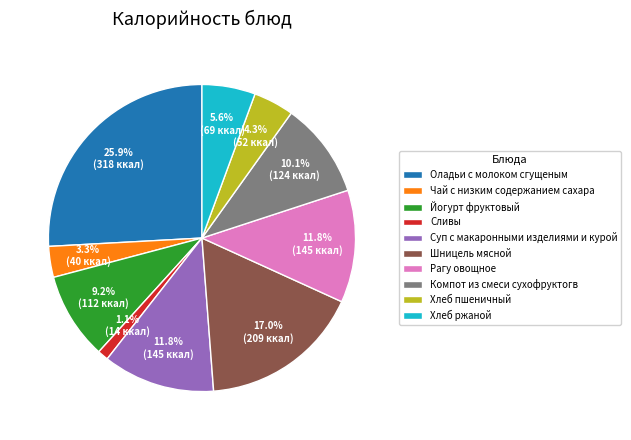

To the nearest percent, what is the average slice percentage?

10%